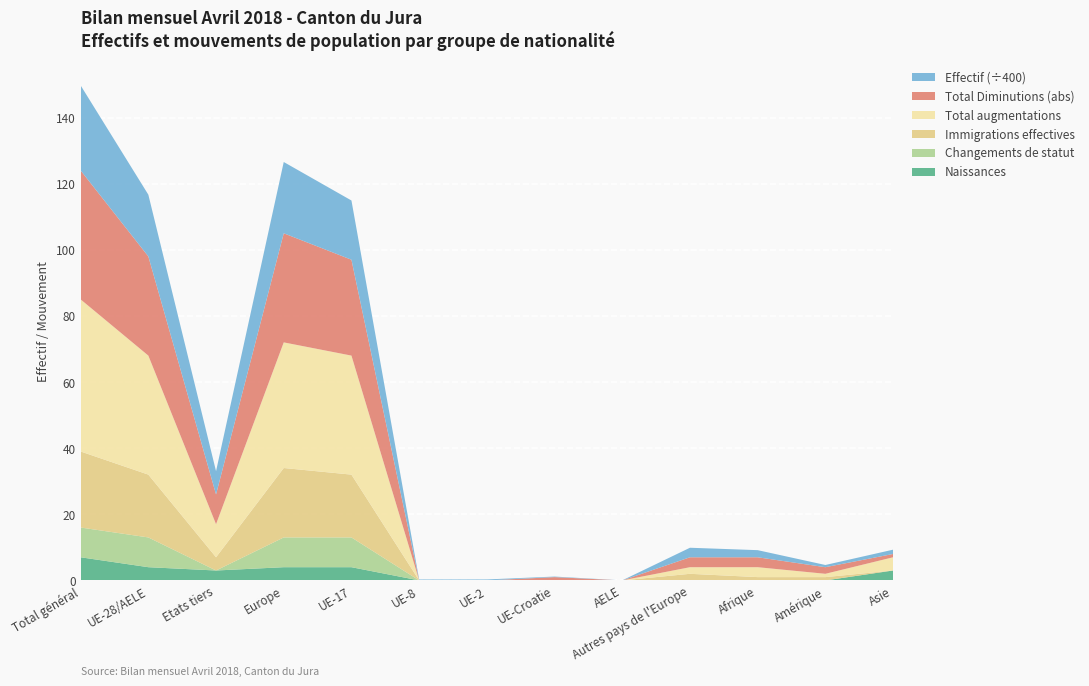

Reading left to right, transcribe all the data shown in this chart.

Effectif du mois considéré: Total général=10288	UE-28/AELE=7471	Etats tiers=2817	Europe=8624	UE-17=7167	UE-8=112	UE-2=118	UE-Croatie=66	AELE=8	Autres pays de l'Europe=1153	Afrique=862	Amérique=267	Asie=520
Total augmentations: Total général=46	UE-28/AELE=36	Etats tiers=10	Europe=38	UE-17=36	UE-8=0	UE-2=0	UE-Croatie=0	AELE=0	Autres pays de l'Europe=2	Afrique=3	Amérique=1	Asie=4
Immigrations effectives: Total général=23	UE-28/AELE=19	Etats tiers=4	Europe=21	UE-17=19	UE-8=0	UE-2=0	UE-Croatie=0	AELE=0	Autres pays de l'Europe=2	Afrique=1	Amérique=1	Asie=0
Total Diminutions: Total général=-39	UE-28/AELE=-30	Etats tiers=-9	Europe=-33	UE-17=-29	UE-8=0	UE-2=0	UE-Croatie=-1	AELE=0	Autres pays de l'Europe=-3	Afrique=-3	Amérique=-2	Asie=-1
Naissances: Total général=7	UE-28/AELE=4	Etats tiers=3	Europe=4	UE-17=4	UE-8=0	UE-2=0	UE-Croatie=0	AELE=0	Autres pays de l'Europe=0	Afrique=0	Amérique=0	Asie=3
Changements de statut: Total général=9	UE-28/AELE=9	Etats tiers=0	Europe=9	UE-17=9	UE-8=0	UE-2=0	UE-Croatie=0	AELE=0	Autres pays de l'Europe=0	Afrique=0	Amérique=0	Asie=0